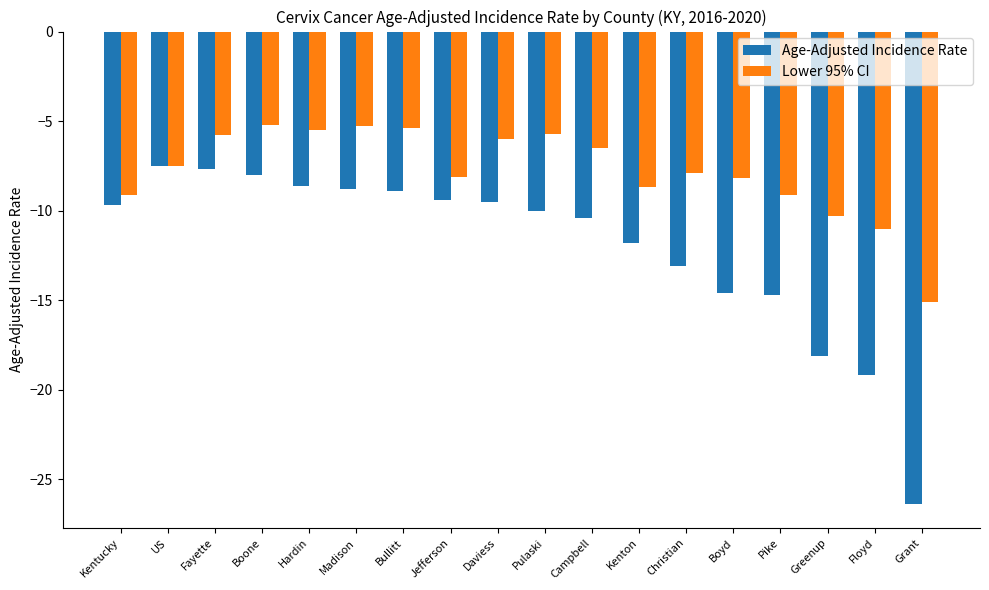

What are all the series names shown in the legend?

Age-Adjusted Incidence Rate, Lower 95% CI